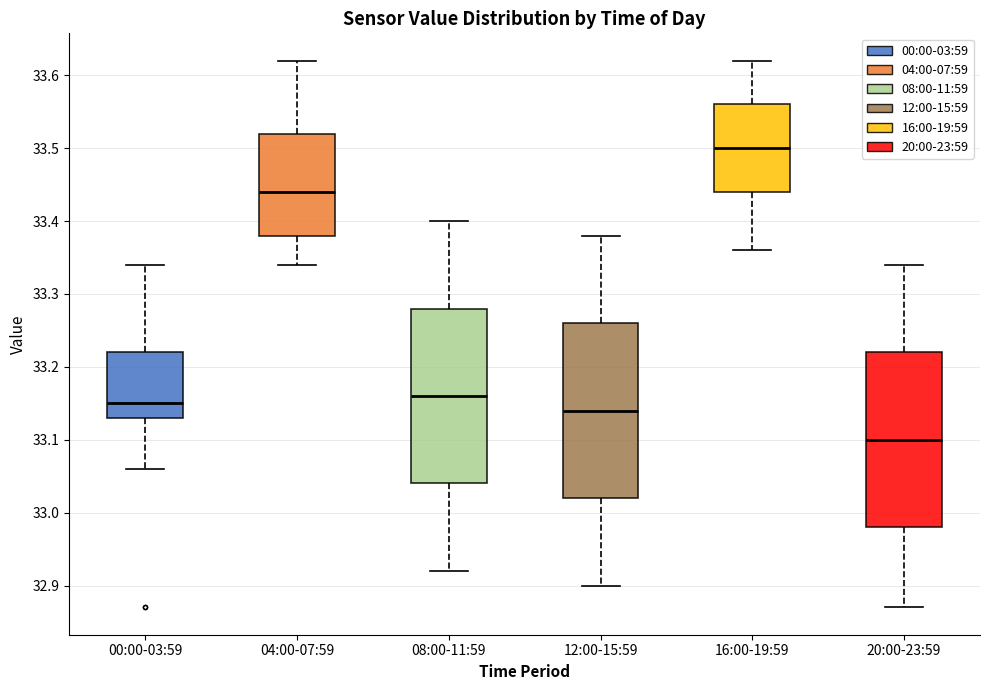

Reading left to right, transcribe this box plot: for each box, give where its median line is, the range the box spans, and where its two whiskers end, as read against the y-axis. The values are not printed on the chart, so give them approximately, as read against the axis.

00:00-03:59: median 33.15, box 33.13 to 33.22, whiskers 33.06 to 33.34
04:00-07:59: median 33.44, box 33.38 to 33.52, whiskers 33.34 to 33.62
08:00-11:59: median 33.16, box 33.04 to 33.28, whiskers 32.92 to 33.40
12:00-15:59: median 33.14, box 33.02 to 33.26, whiskers 32.90 to 33.38
16:00-19:59: median 33.50, box 33.44 to 33.56, whiskers 33.36 to 33.62
20:00-23:59: median 33.10, box 32.98 to 33.22, whiskers 32.87 to 33.34